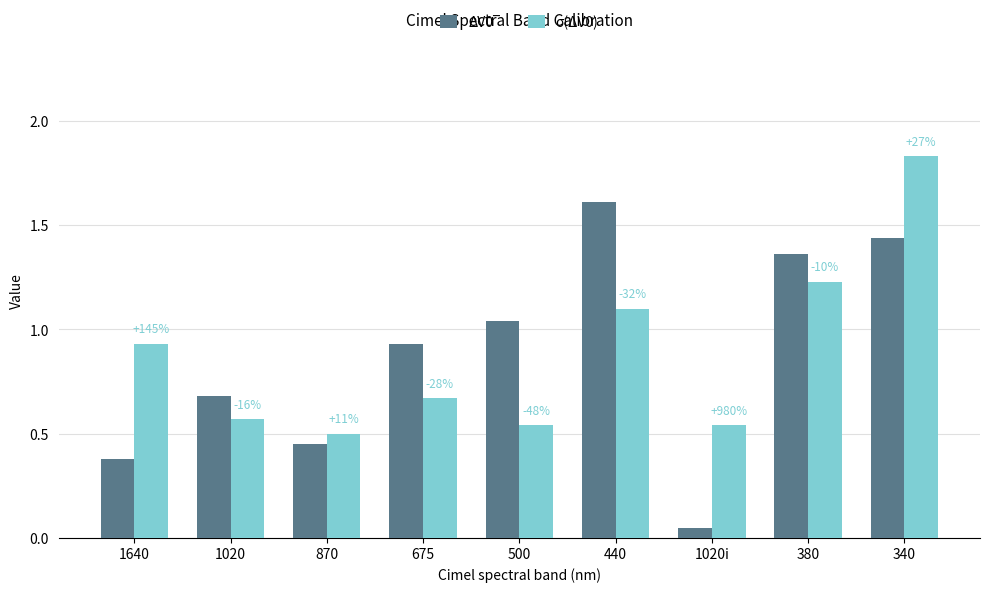

At which label does σ(ΔV0) reach its peak?

340